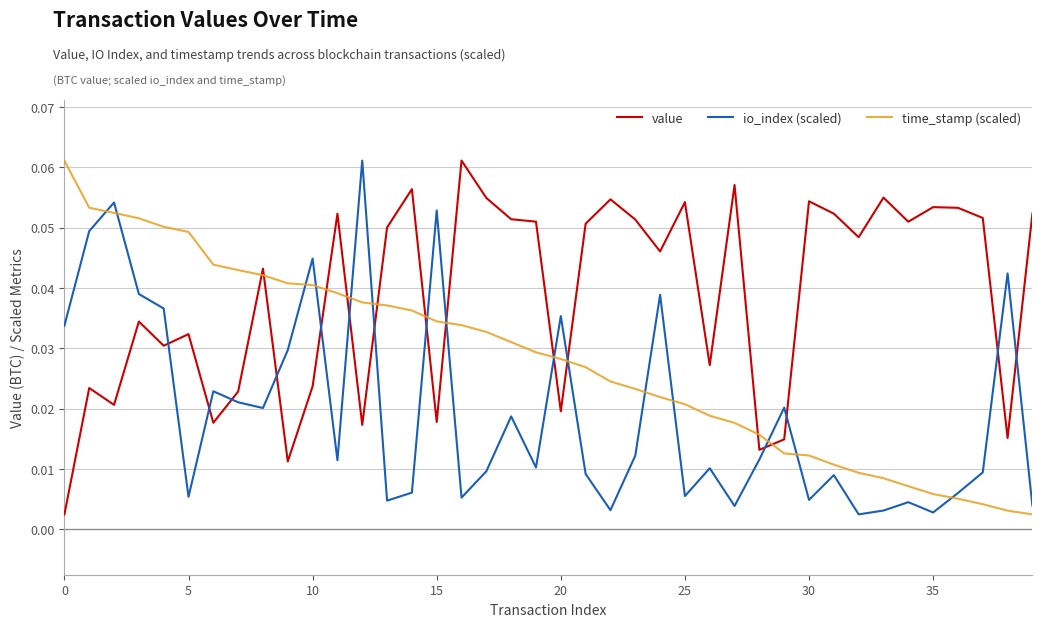

Which series has the largest total across all categories?

value